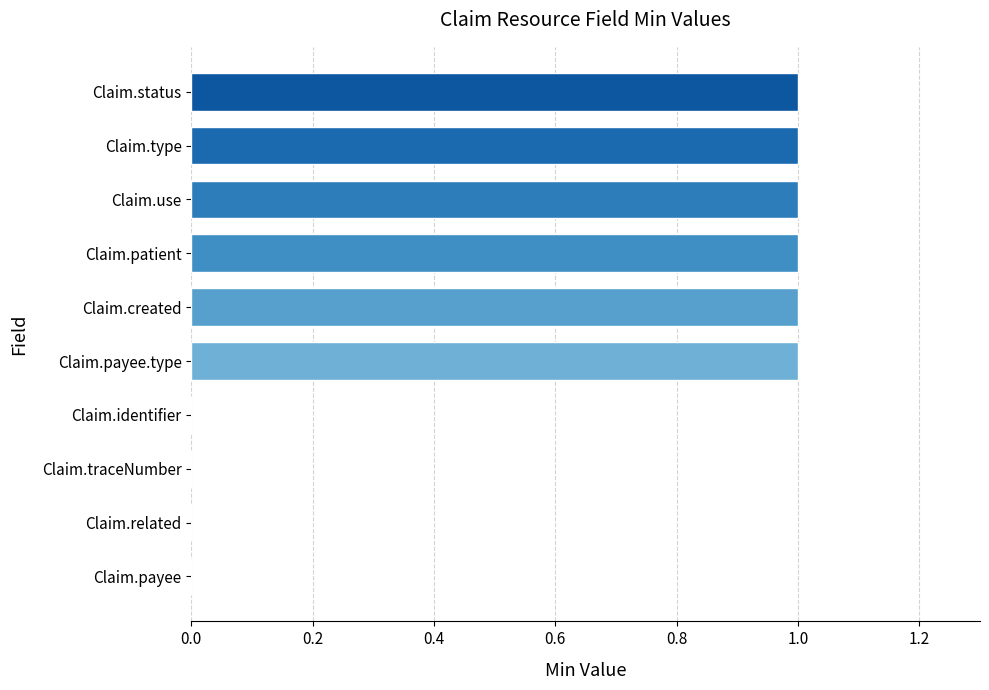

Between Claim.payee.type and Claim.traceNumber, which is larger?

Claim.payee.type